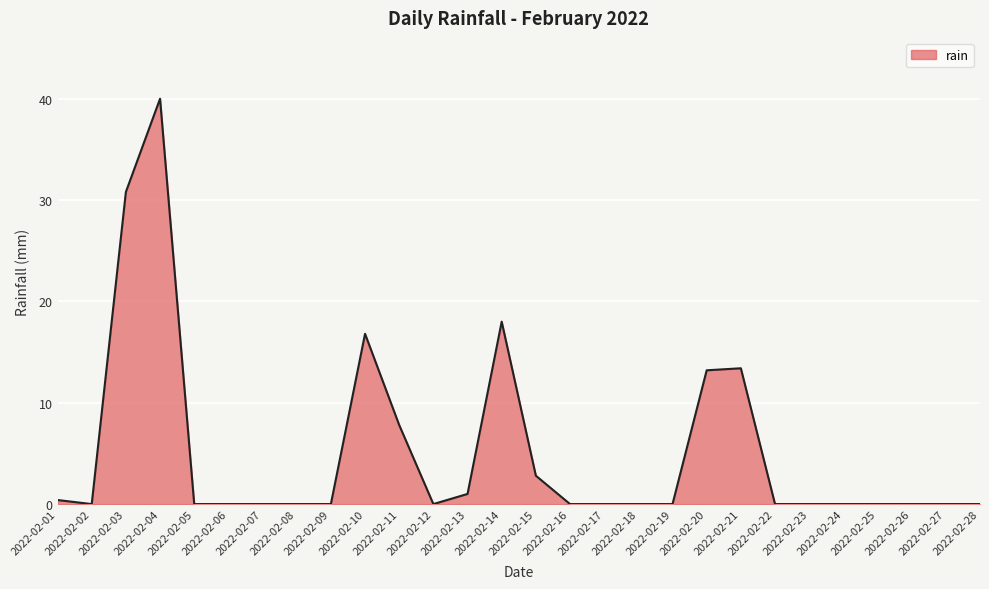

At which label is the value closest to 20?

2022-02-14